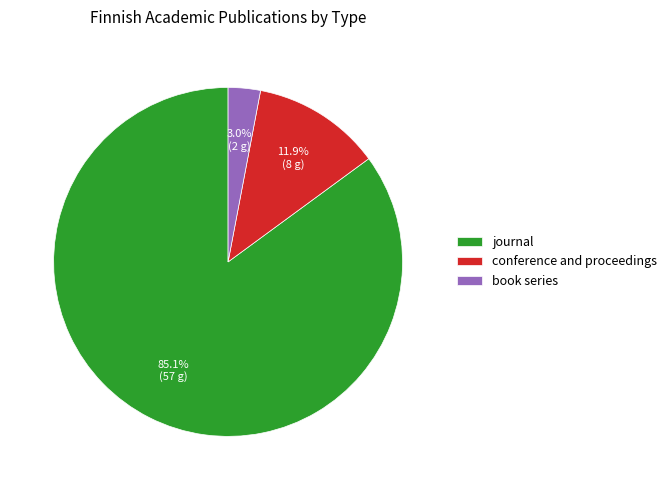

Is it true that conference and proceedings is 12% of the pie?

True